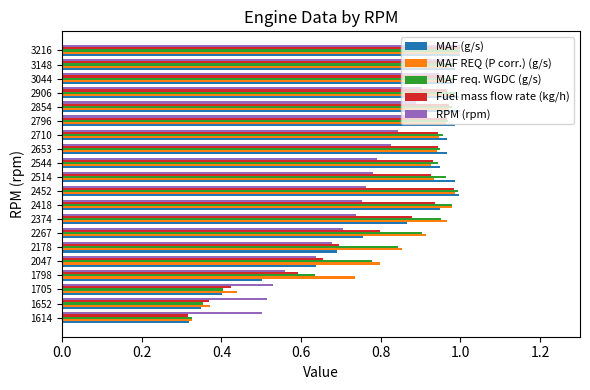

Between 1705 and 2514, which series saw the biggest shift?

MAF (g/s)